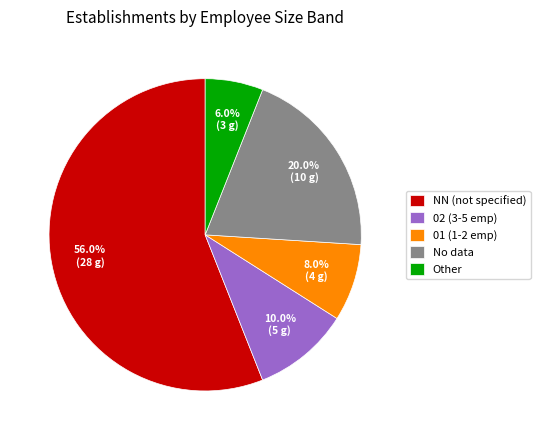

Which has a higher value, 01 (1-2 emp) or Other?

01 (1-2 emp)